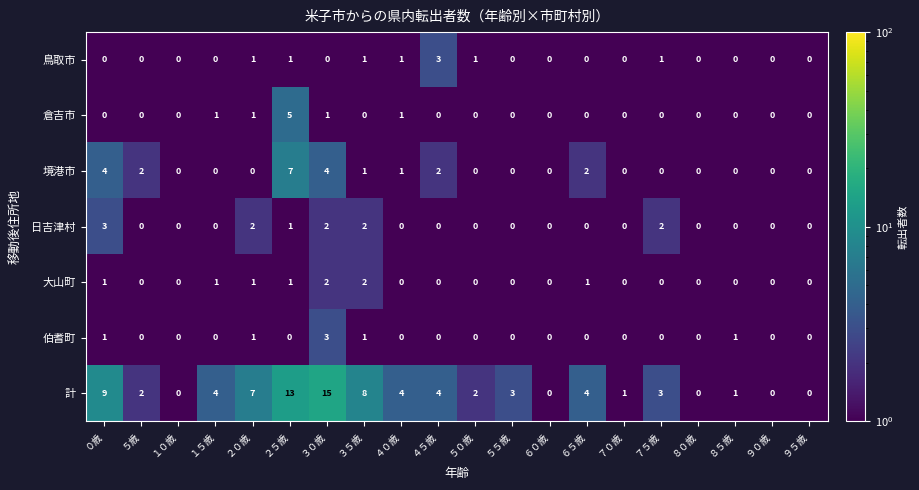

Count the 日吉津村 values in the range 0 to 2.

19